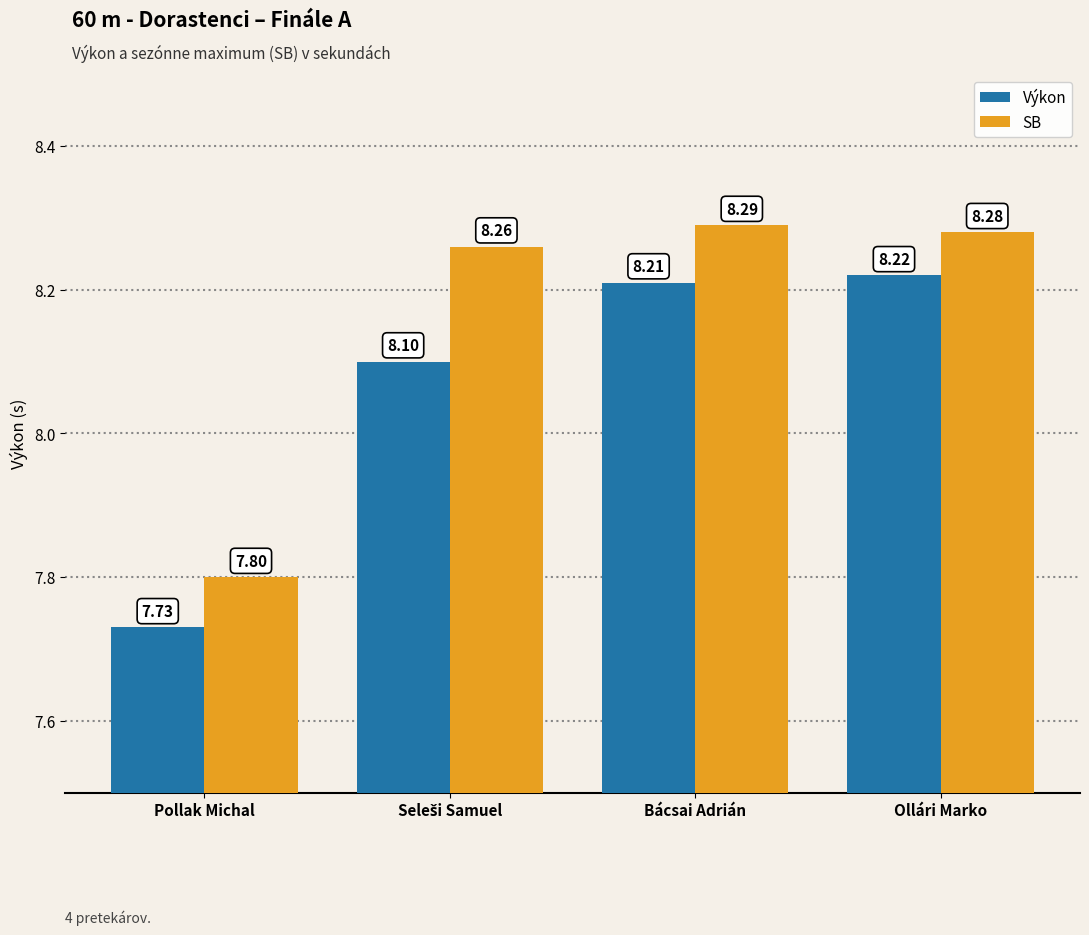

Read the SB value at Pollak Michal.

7.8